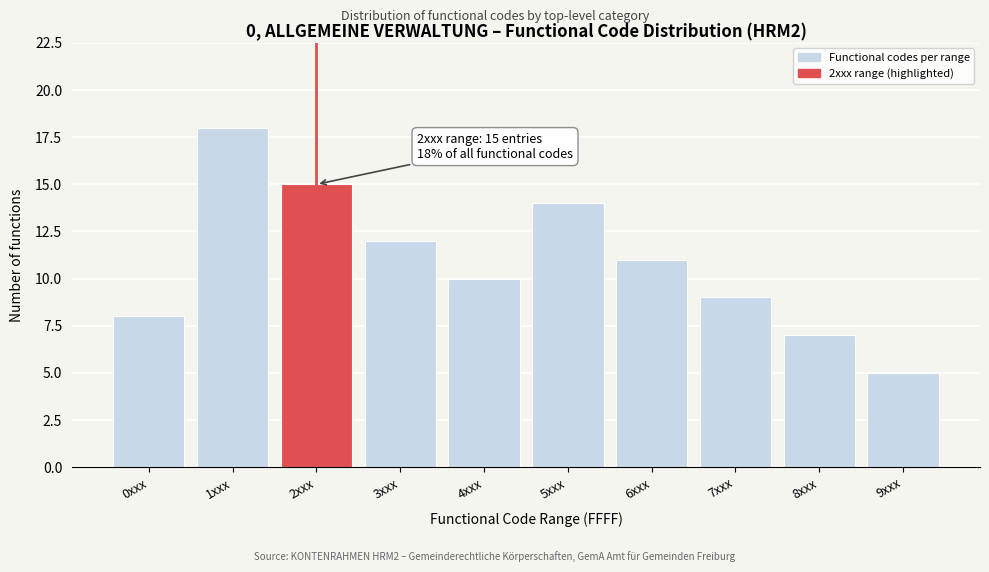

Reading left to right, transcribe all the data shown in this chart.

8	18	15	12	10	14	11	9	7	5